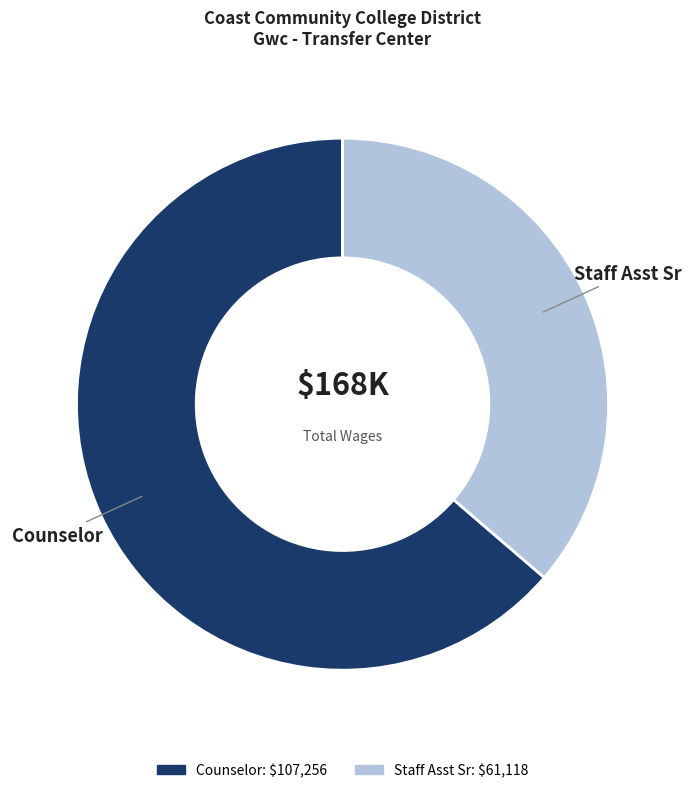

Is it true that Counselor is 64% of the pie?

True